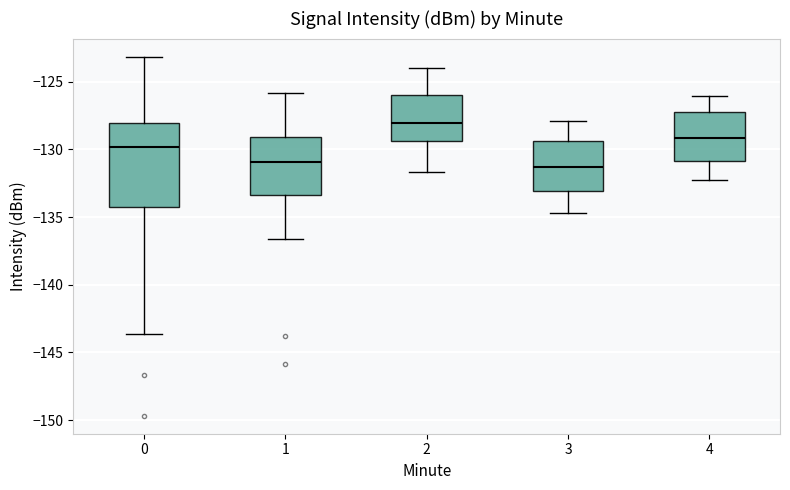

Reading left to right, transcribe this box plot: for each box, give where its median line is, the range the box spans, and where its two whiskers end, as read against the y-axis. The values are not printed on the chart, so give them approximately, as read against the axis.

0: median -130.0, box -134.5 to -128.0, whiskers -143.5 to -123.0
1: median -131.0, box -133.5 to -129.0, whiskers -136.5 to -126.0
2: median -128.0, box -129.5 to -126.0, whiskers -131.5 to -124.0
3: median -131.5, box -133.0 to -129.5, whiskers -134.5 to -128.0
4: median -129.0, box -131.0 to -127.0, whiskers -132.5 to -126.0